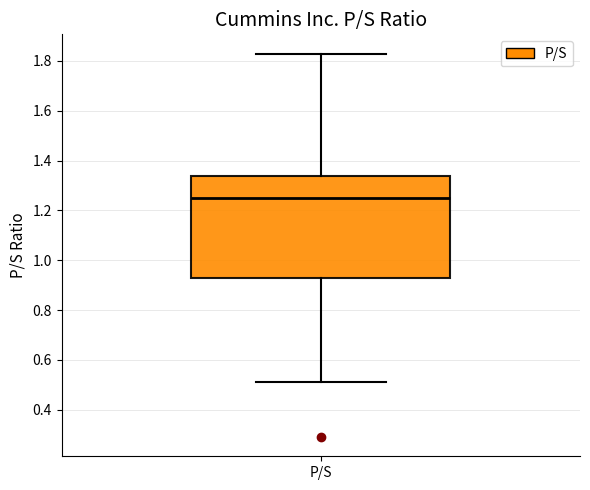

Read this box plot against the y-axis: the position of the median line, the range covered by the box, and the ends of both whiskers. The values are not printed on the chart, so give them approximately, as read against the axis.

median 1.26, box 0.94 to 1.34, whiskers 0.52 to 1.84